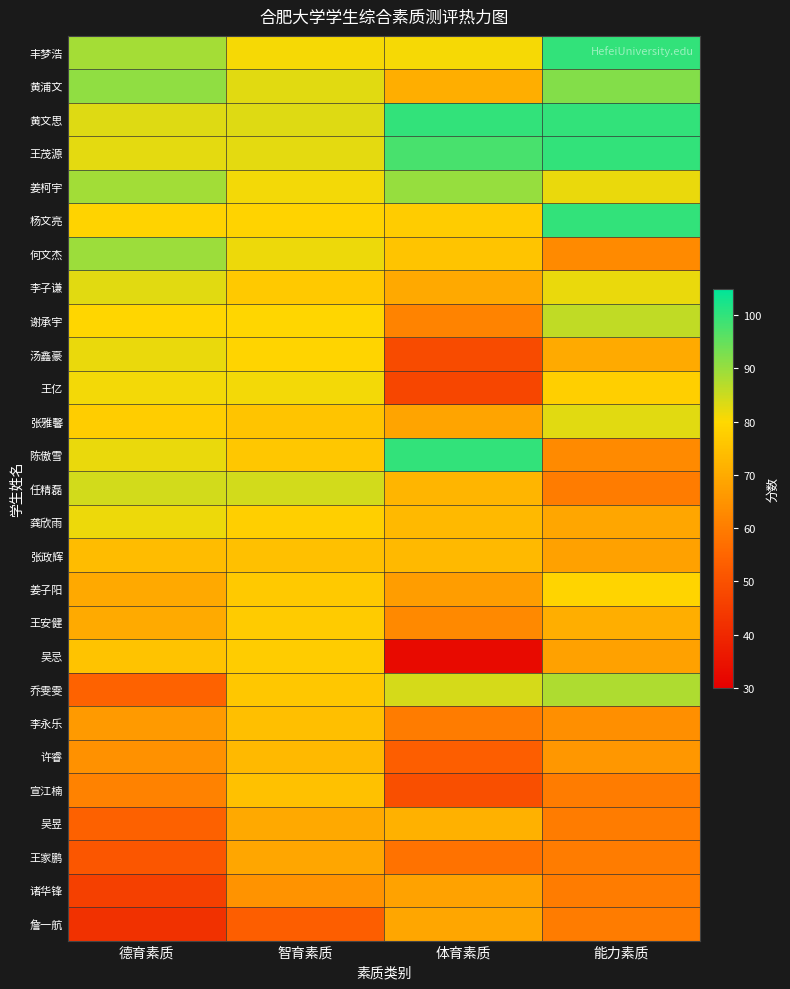

At 能力素质, list the series in order from smallest to largest.

任精磊, 宣江楠, 吴昱, 王家鹏, 诸华锋, 詹一航, 何文杰, 陈傲雪, 李永乐, 许睿, 张政辉, 吴忌, 龚欣雨, 汤鑫豪, 王安健, 王亿, 姜子阳, 姜柯宇, 李子谦, 张雅馨, 谢承宇, 乔雯雯, 黄浦文, 丰梦浩, 黄文思, 王茂源, 杨文亮